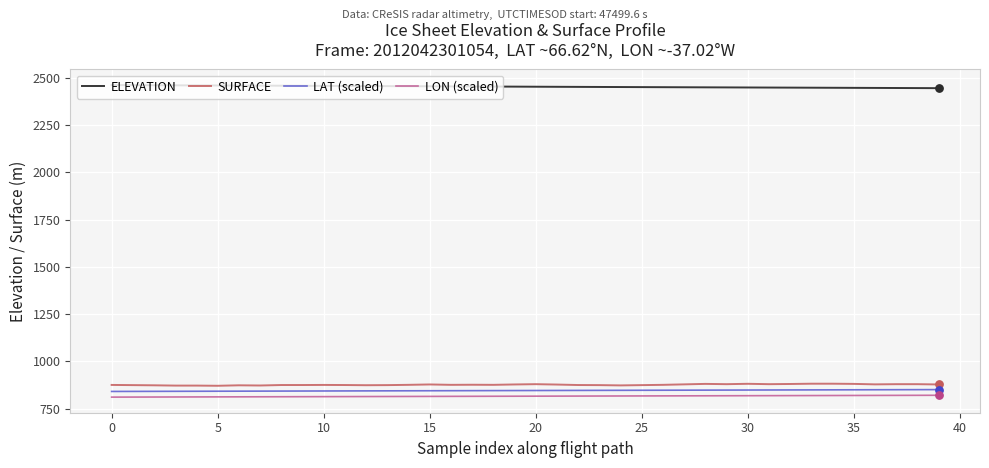

What is the maximum value for ELEVATION?

2462.2